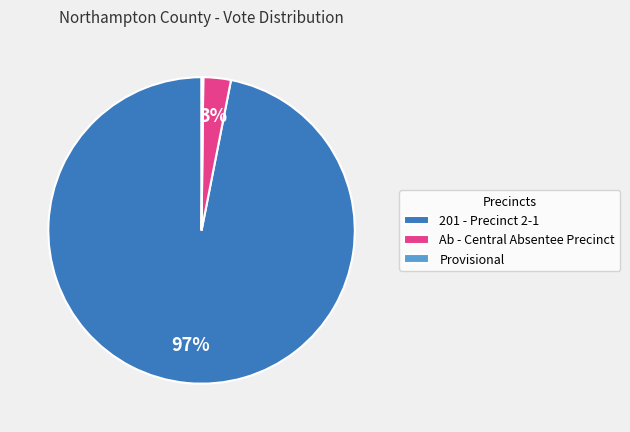

Does any single category account for the majority?

Yes